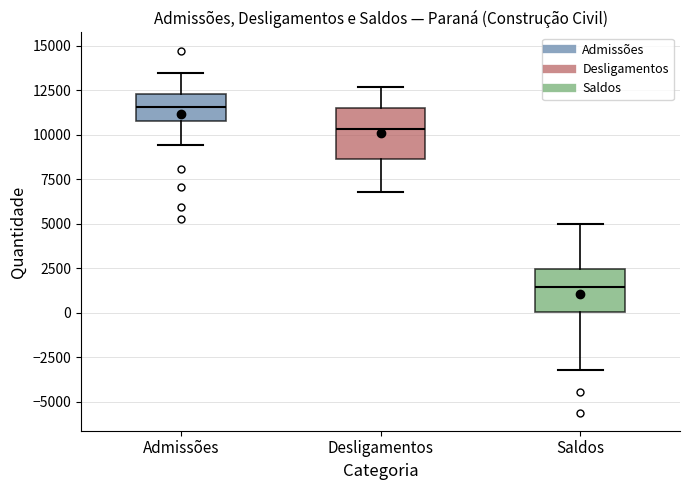

Which box's median line is the lowest?

Saldos